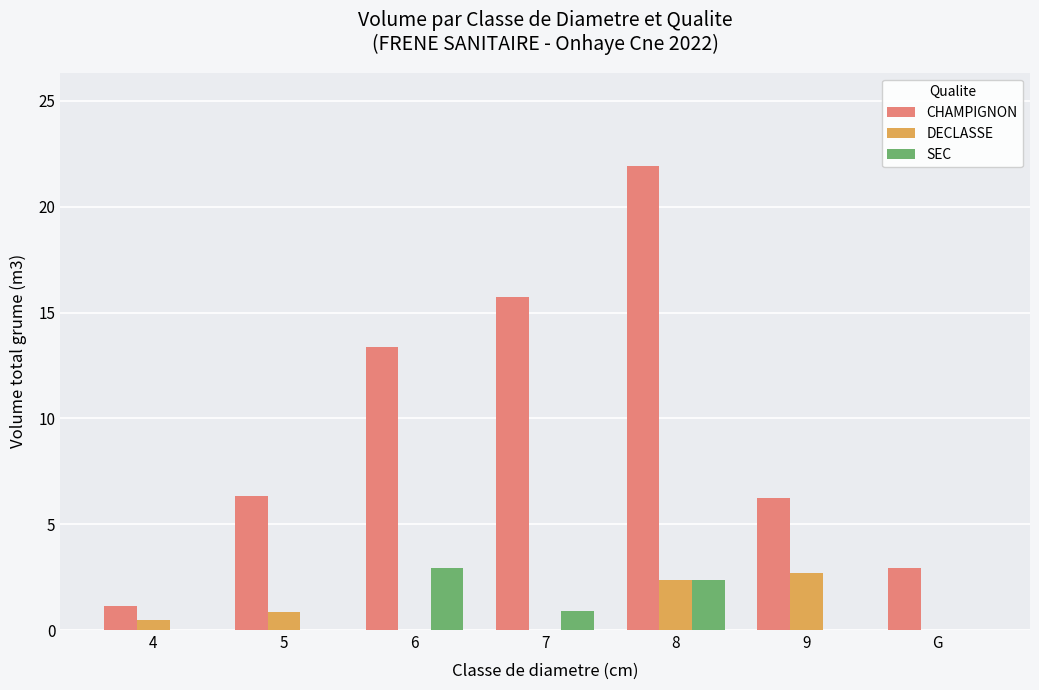

Reading left to right, extract all data points from this chart.

CHAMPIGNON: 4=1.1	5=6.3	6=13.4	7=15.7	8=21.9	9=6.2	G=2.9
DECLASSE: 4=0.5	5=0.9	6=0.0	7=0.0	8=2.4	9=2.7	G=0.0
SEC: 4=0.0	5=0.0	6=2.9	7=0.9	8=2.4	9=0.0	G=0.0